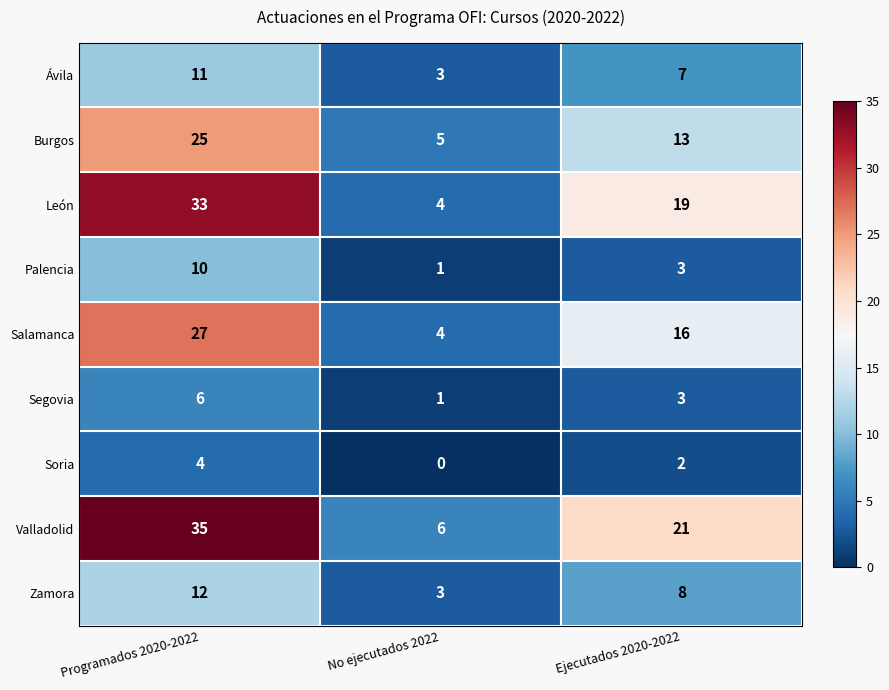

How many values in the León series are below 19?

1